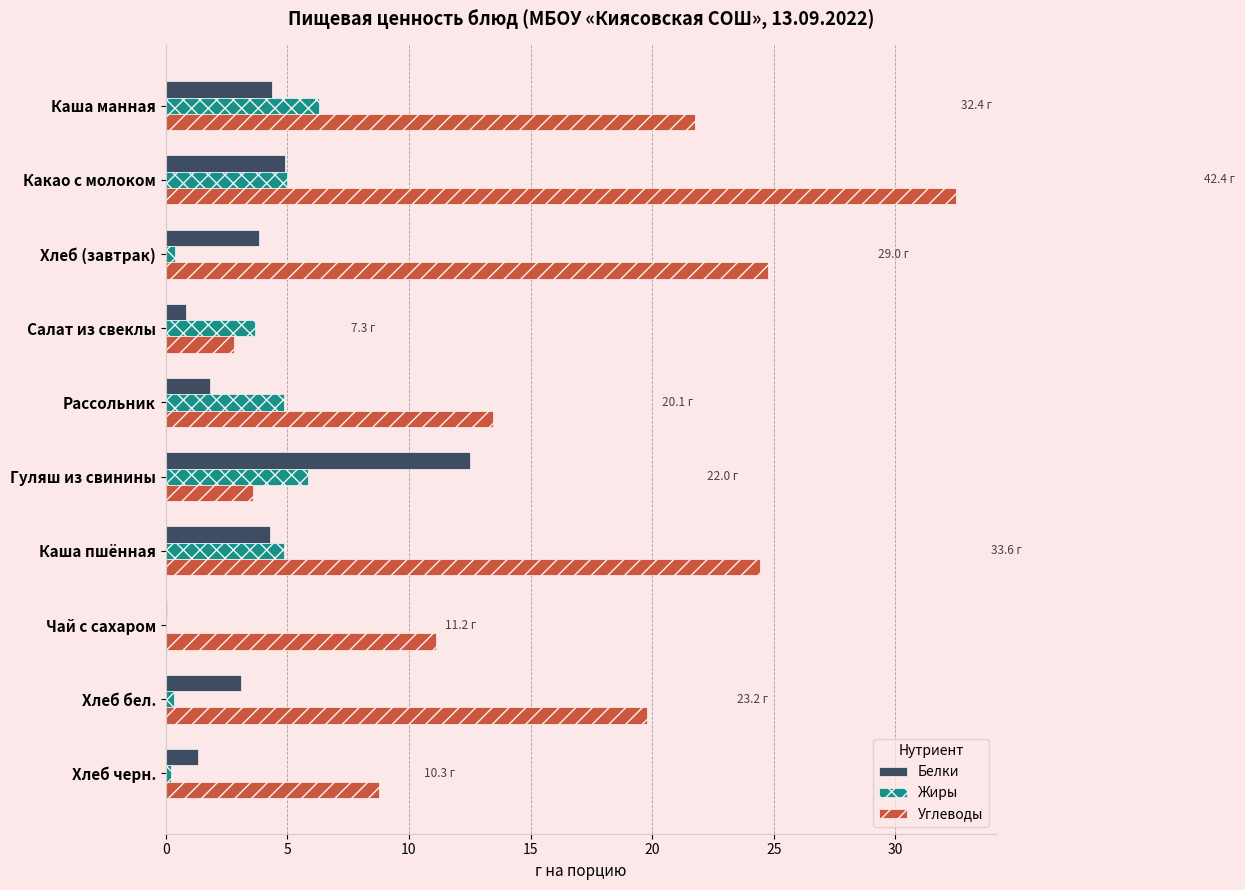

What is the sum of all Белки values?

37.0